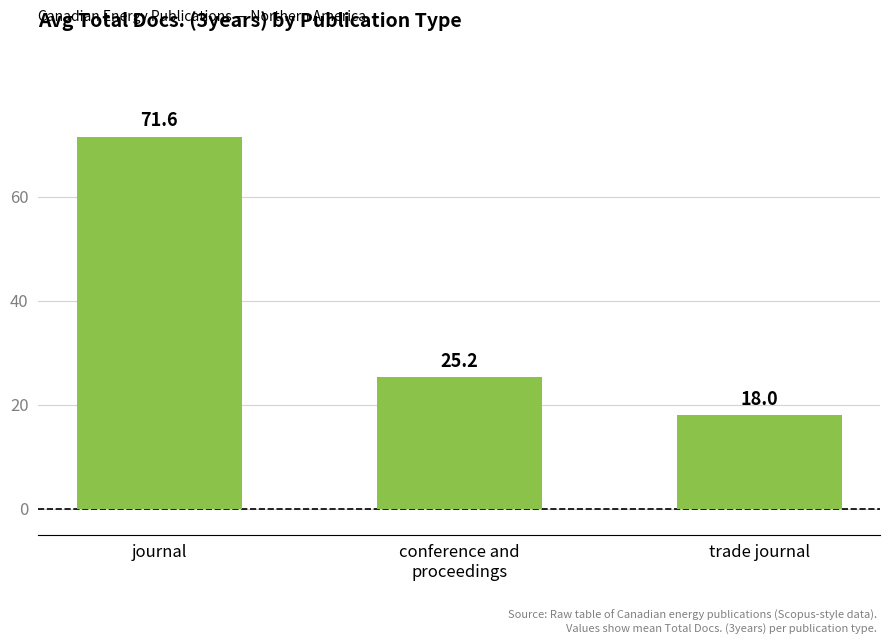

Between conference and
proceedings and journal, which is larger?

journal